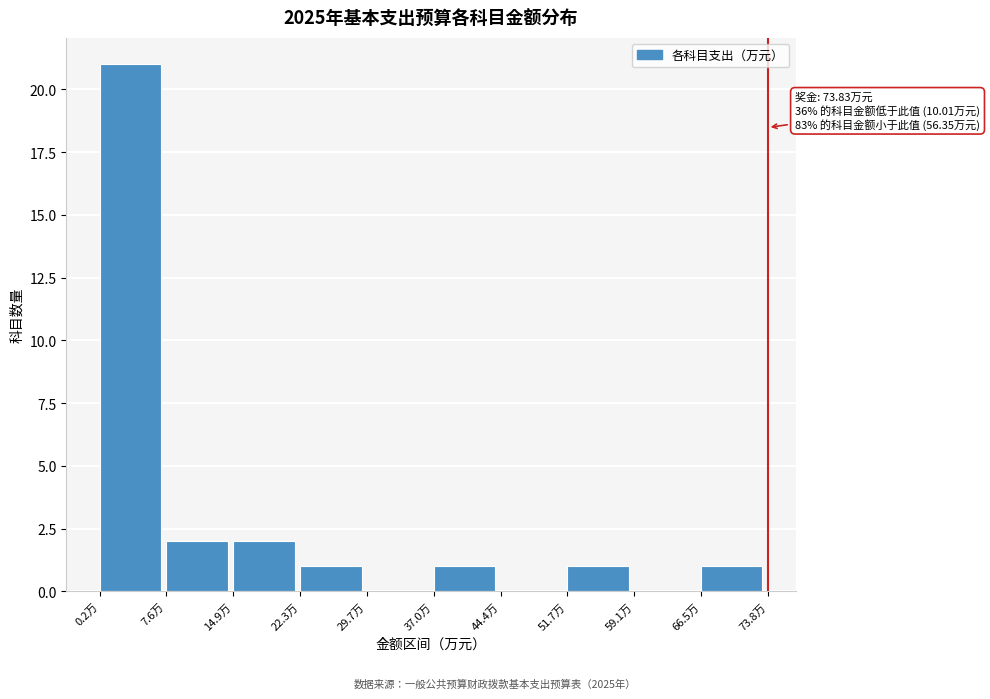

Over which range of the x-axis is the bar tallest?

0 to 8